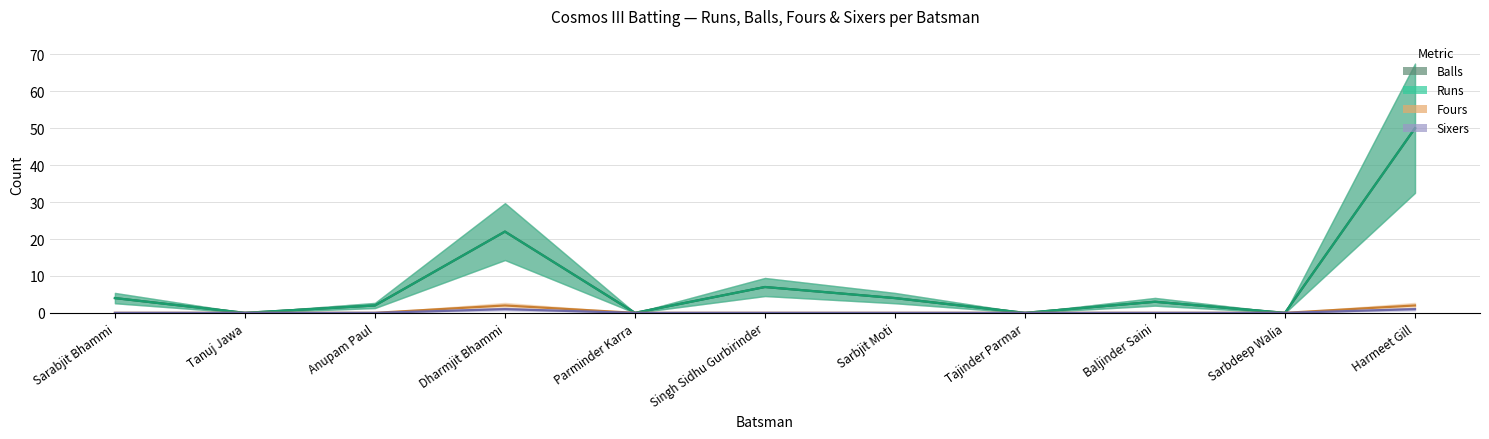

How many lines are shown in the chart?

4